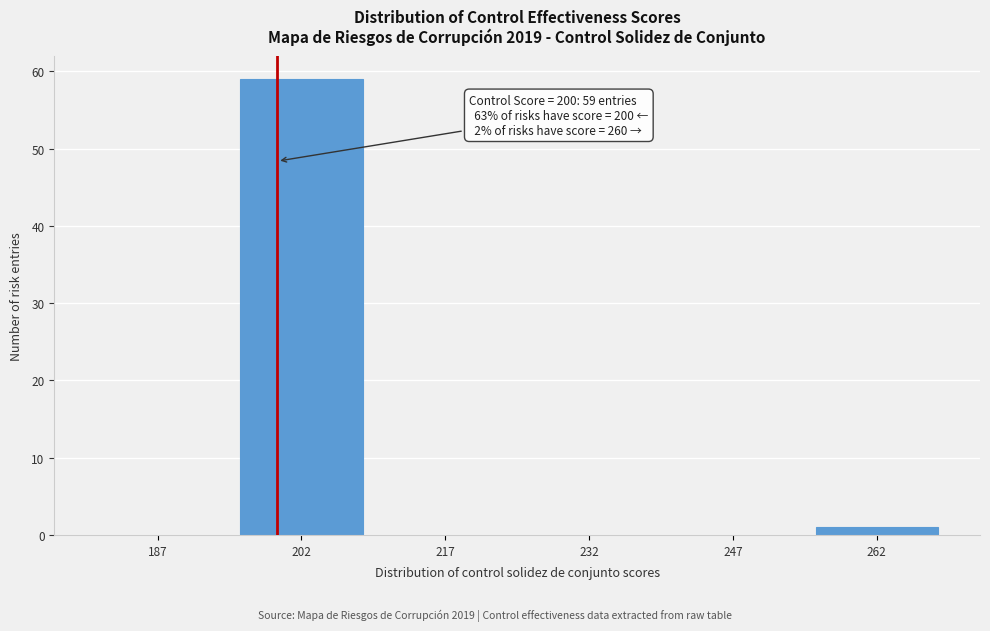

Which range on the x-axis has the tallest bar?

195 to 210